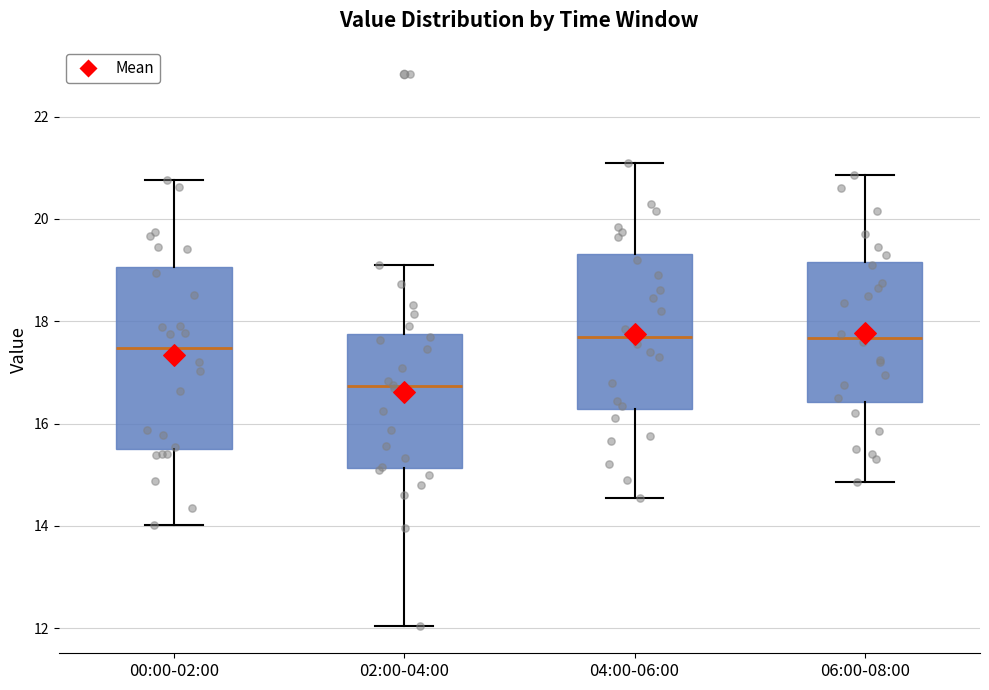

Which box has the lowest median line?

02:00-04:00